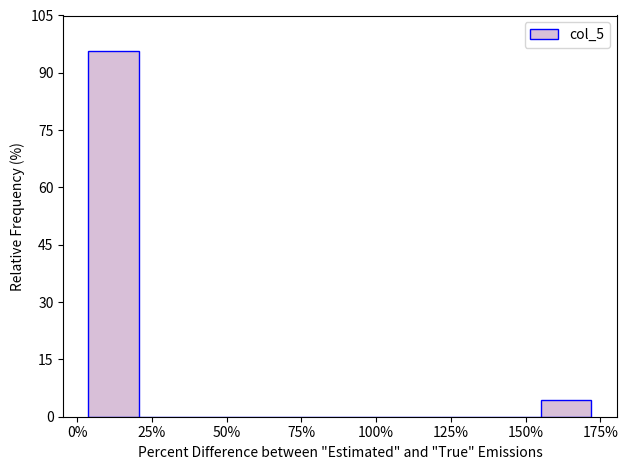

Read against the x-axis, roughly where is the centre of the tallest bar?

10